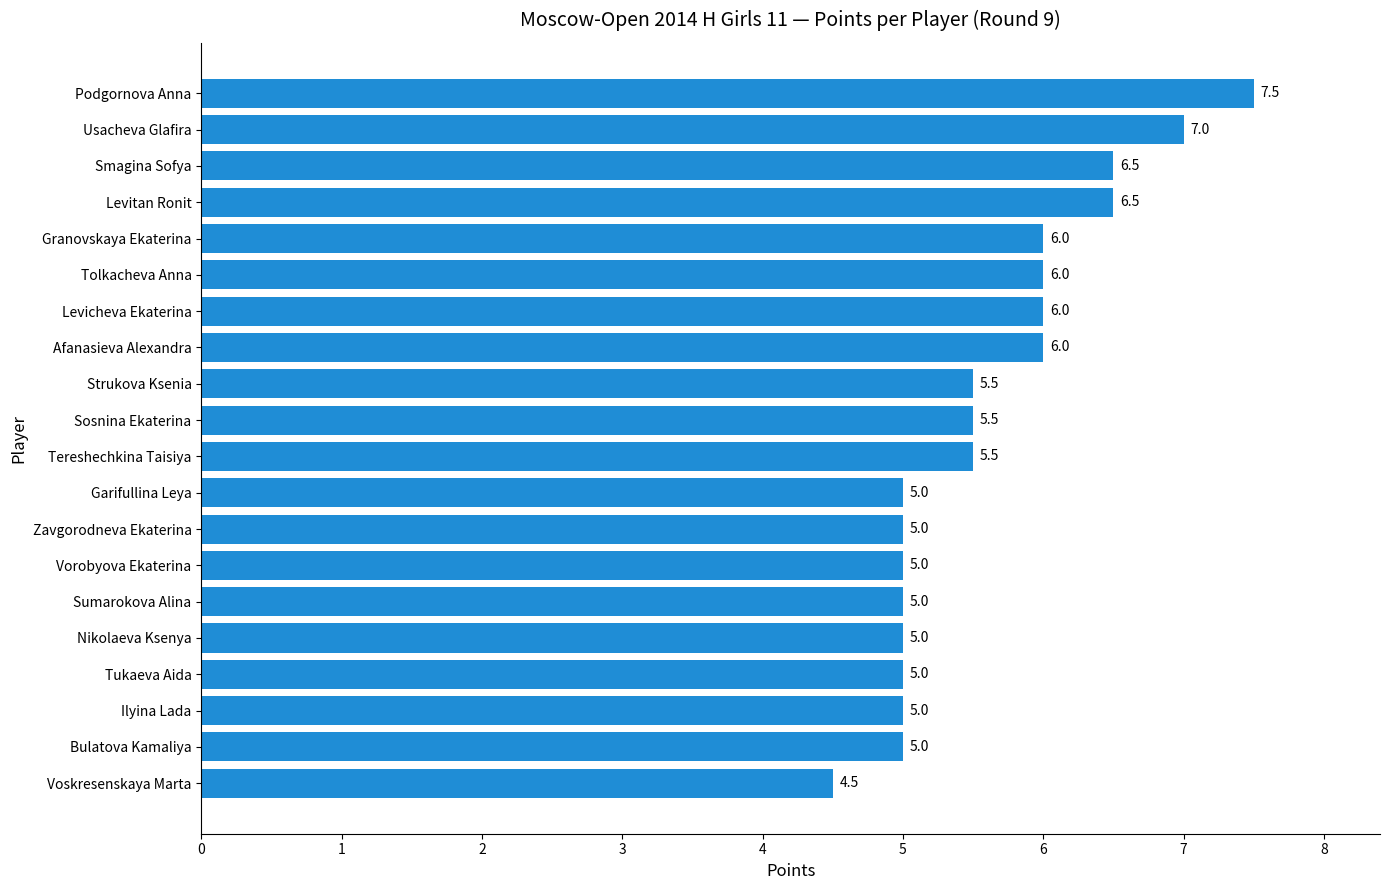

Reading top to bottom, transcribe all the data shown in this chart.

Podgornova Anna=7.5	Usacheva Glafira=7.0	Smagina Sofya=6.5	Levitan Ronit=6.5	Granovskaya Ekaterina=6.0	Tolkacheva Anna=6.0	Levicheva Ekaterina=6.0	Afanasieva Alexandra=6.0	Strukova Ksenia=5.5	Sosnina Ekaterina=5.5	Tereshechkina Taisiya=5.5	Garifullina Leya=5.0	Zavgorodneva Ekaterina=5.0	Vorobyova Ekaterina=5.0	Sumarokova Alina=5.0	Nikolaeva Ksenya=5.0	Tukaeva Aida=5.0	Ilyina Lada=5.0	Bulatova Kamaliya=5.0	Voskresenskaya Marta=4.5